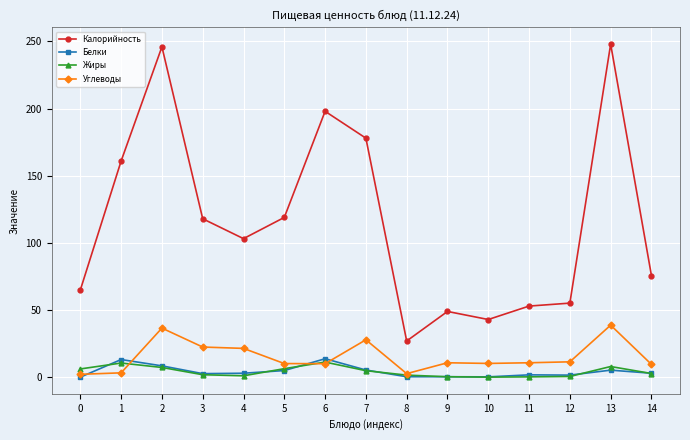

Which series has the largest total across all categories?

Калорийность